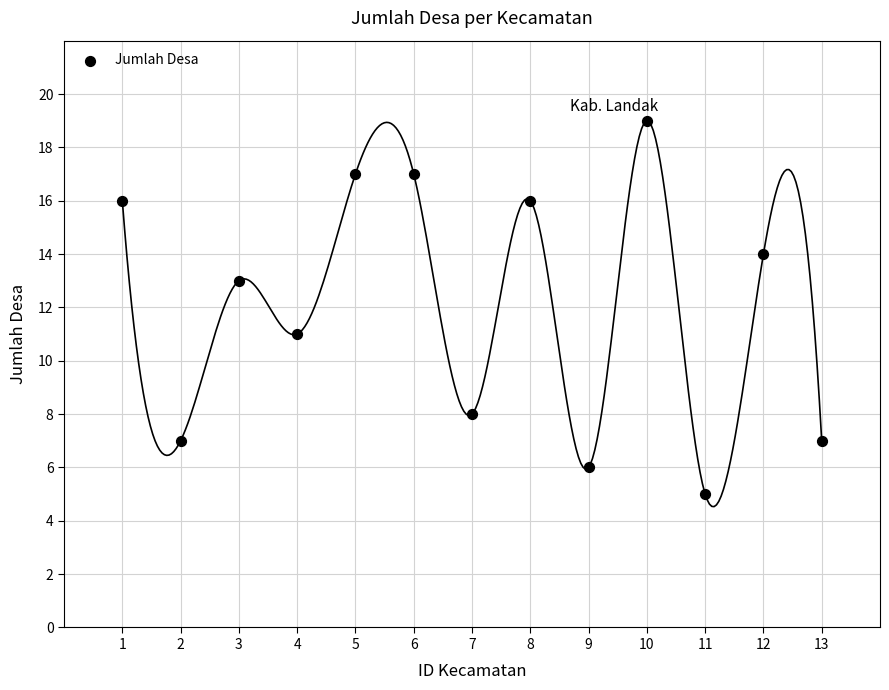

What is the range of Y values (max minus min)?

14